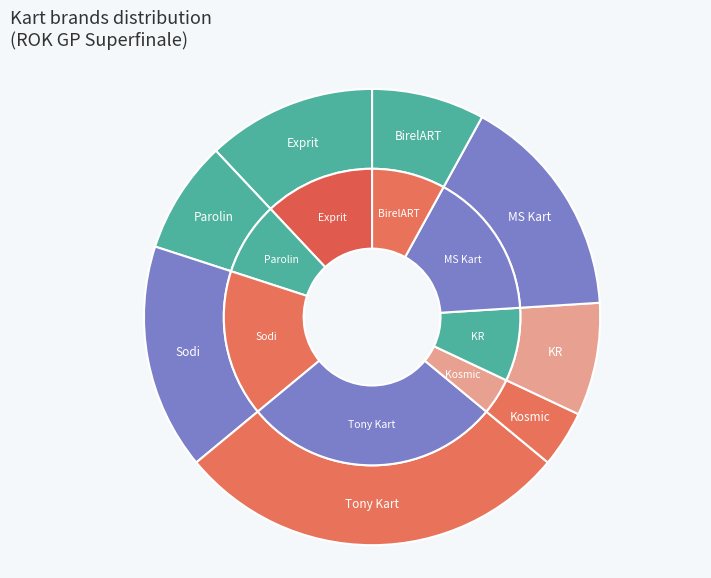

Is there any slice that represents more than half of the pie?

No